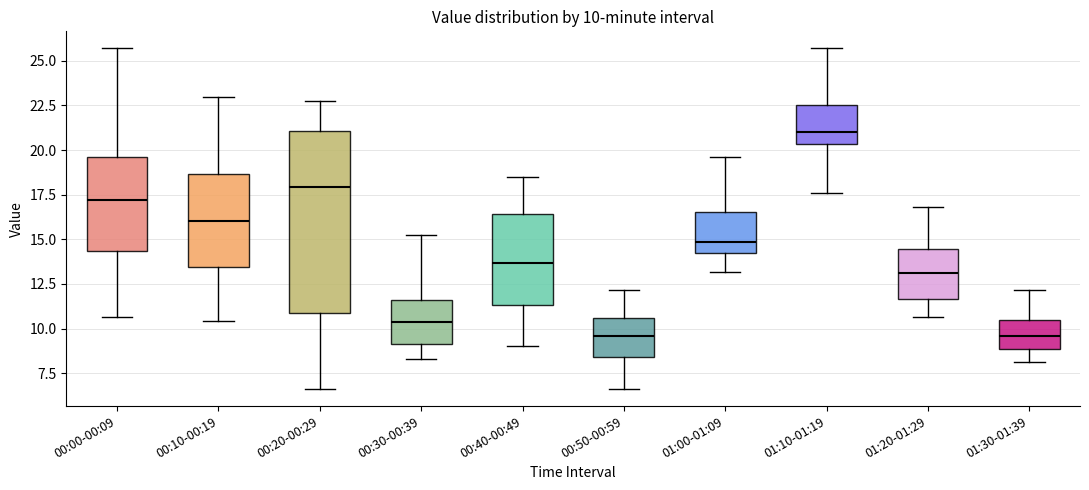

Comparing the boxes themselves (not the whiskers), which one is the tallest?

00:20-00:29